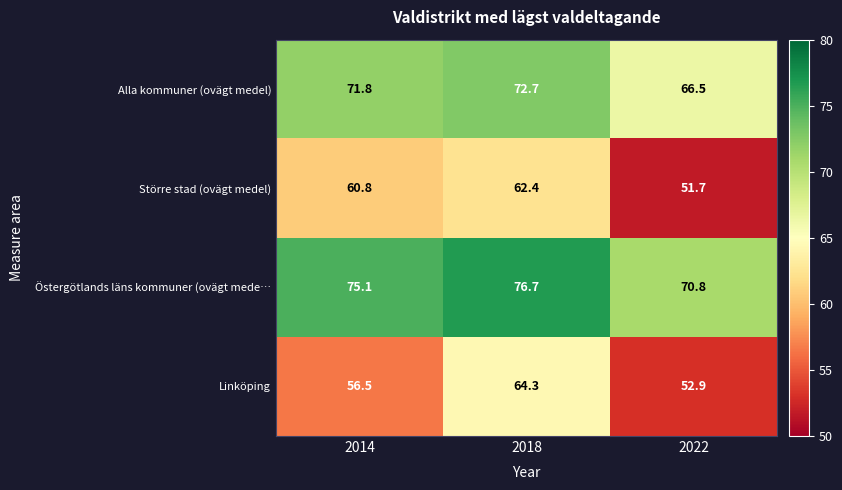

Reading left to right, transcribe all the data shown in this chart.

Alla kommuner (ovägt medel): 71.8	72.7	66.5
Större stad (ovägt medel): 60.8	62.4	51.7
Östergötlands läns kommuner (ovägt mede…: 75.1	76.7	70.8
Linköping: 56.5	64.3	52.9